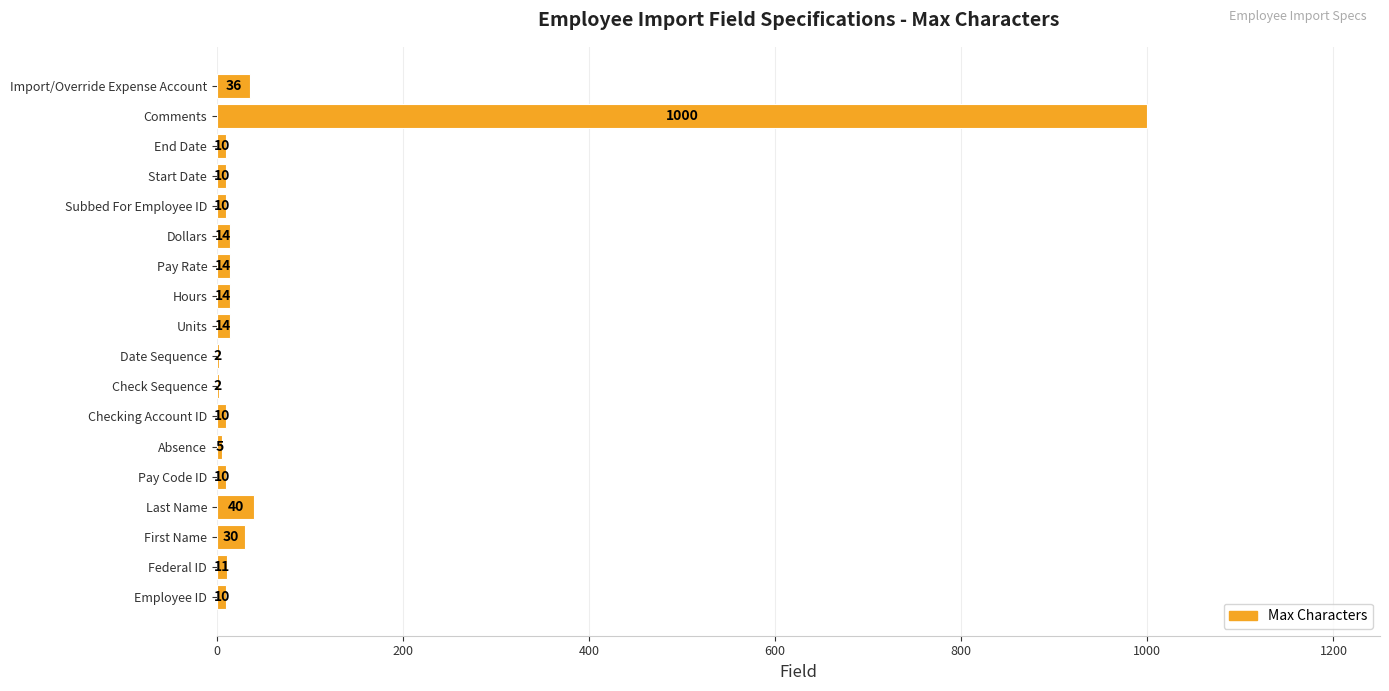

Where is the data nearest to the value 501?

Last Name